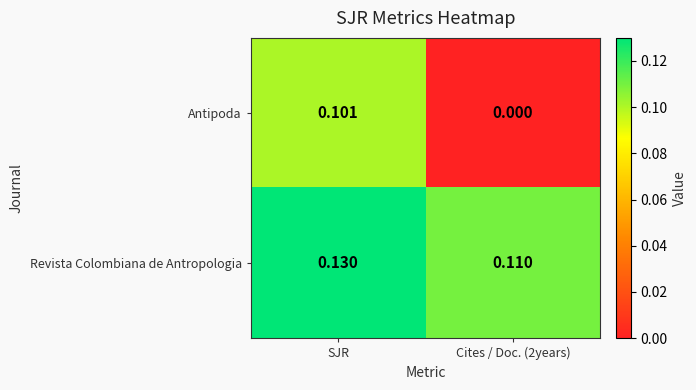

List the series in order of their overall mean, highest first.

Revista Colombiana de Antropologia, Antipoda